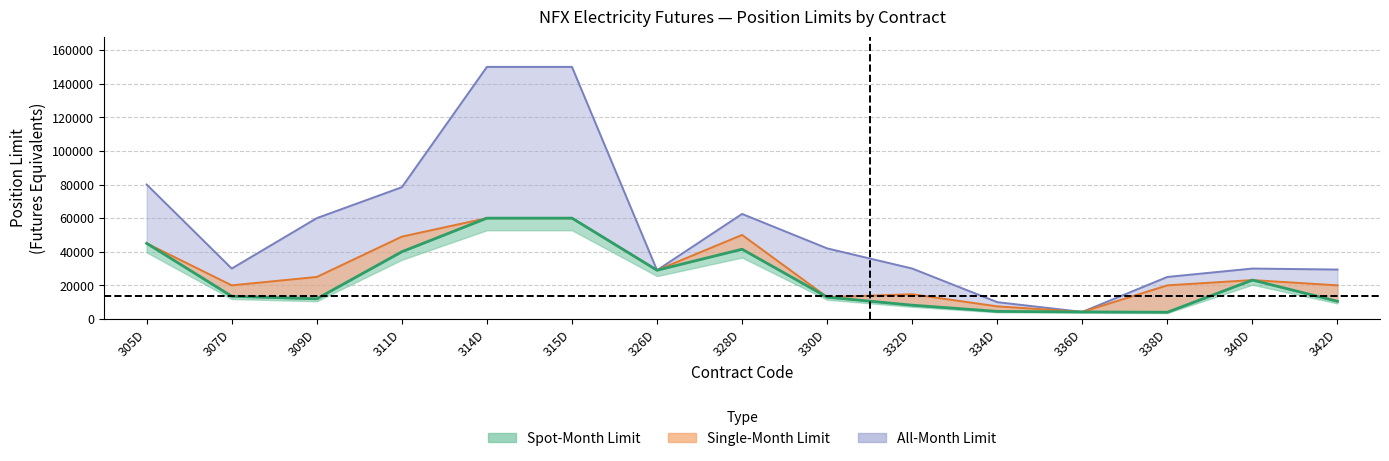

At which category is the sum across all series the highest?

314D